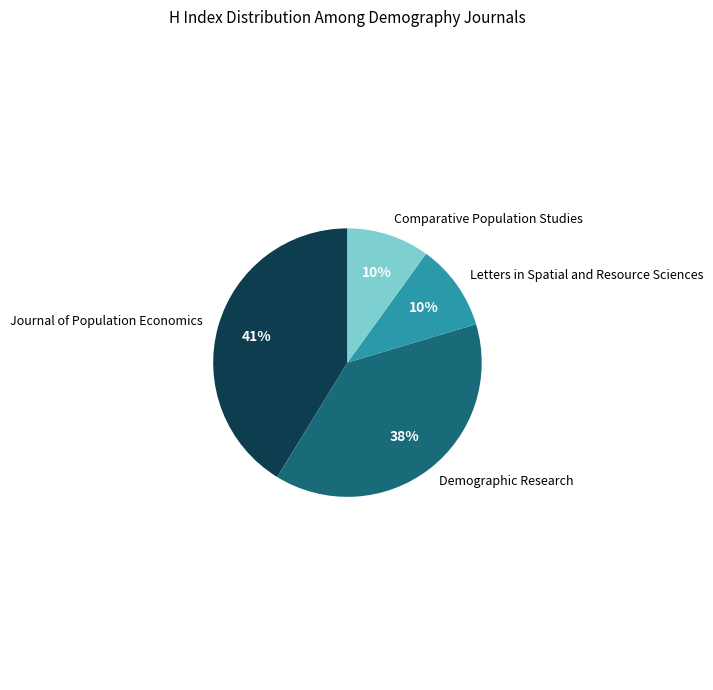

To the nearest percent, what is the difference between the Letters in Spatial and Resource Sciences and Journal of Population Economics slice percentages?

31%